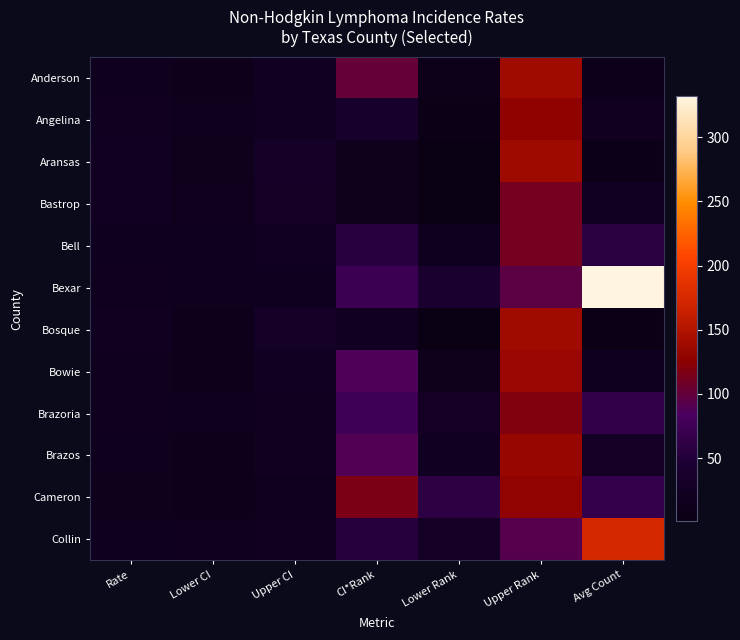

How many distinct data groups are displayed?

12